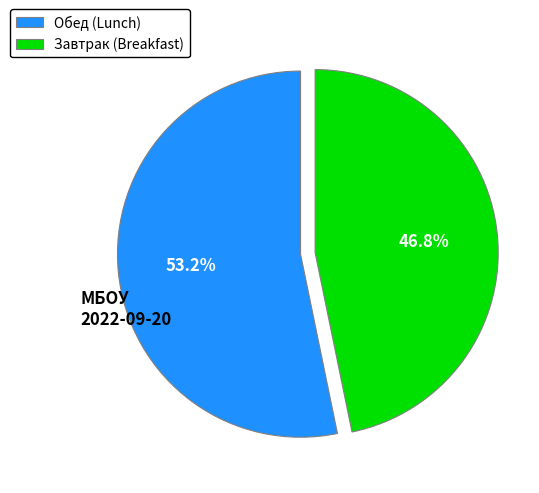

Rank the categories by value from lowest to highest.

Завтрак (Breakfast), Обед (Lunch)